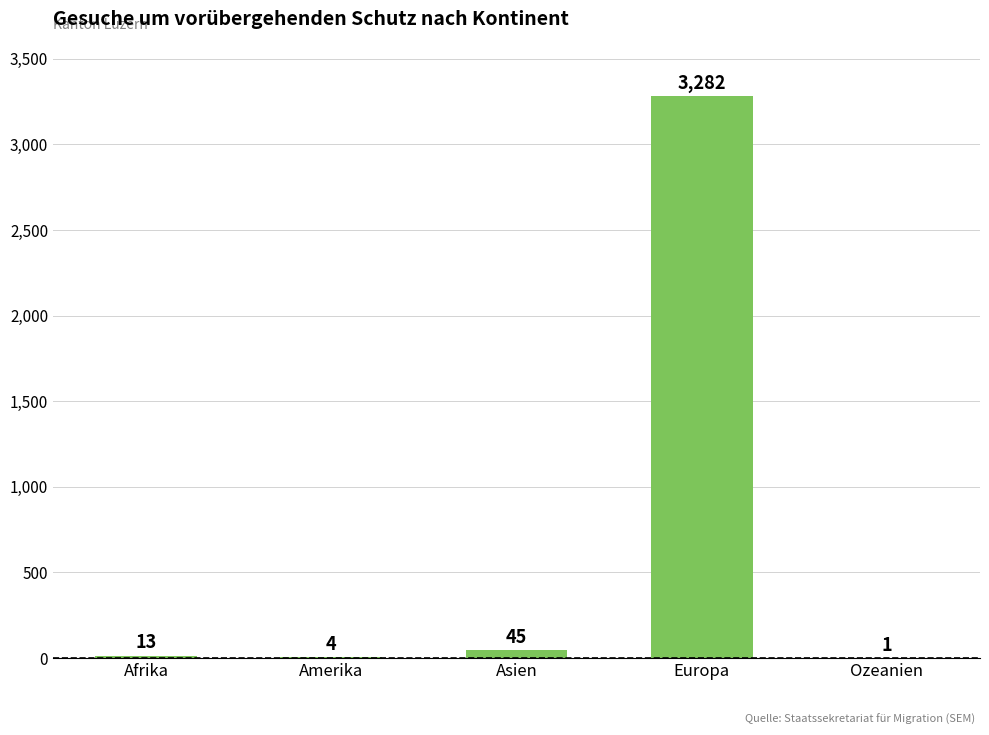

True or false: the data shows 45 at Asien.

True